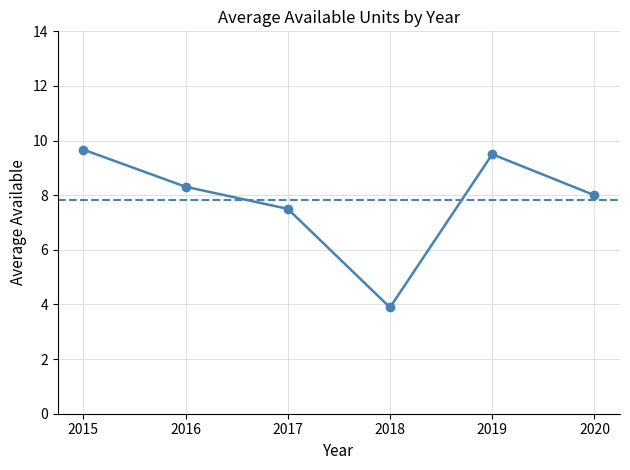

Reading right to left, what are all the values shown in this chart?

8.0	9.5	3.9	7.5	8.3	9.7